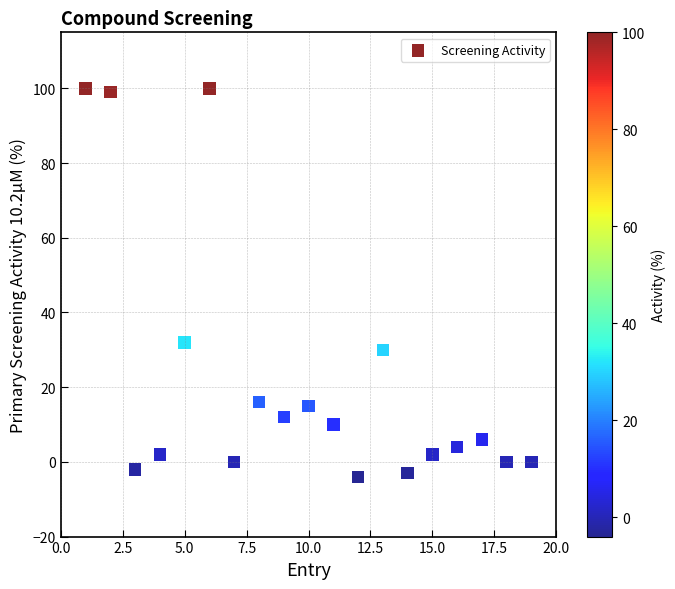

What Y value in the scatter plot is closest to 48?

32